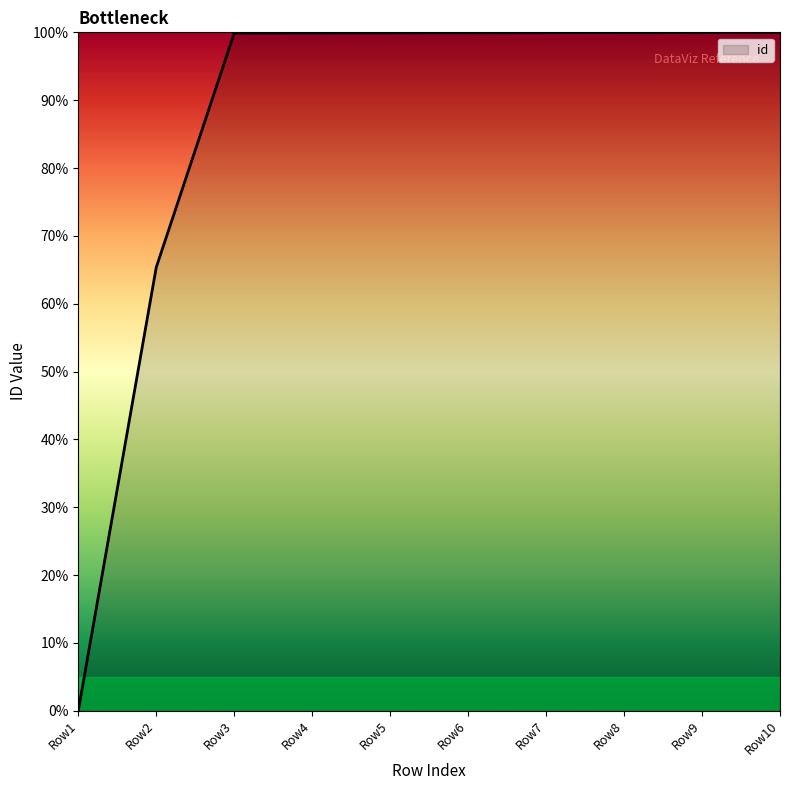

What is the ratio of the value at Row9 to the value at Row4?

1.0